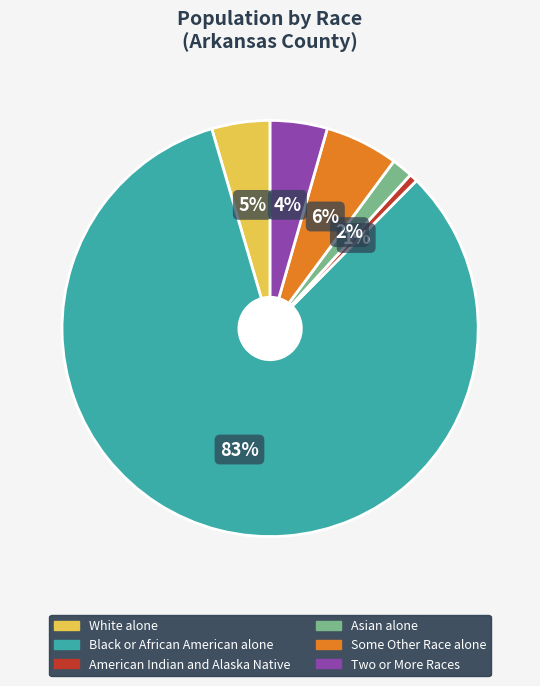

What percentage is the White alone slice, to the nearest percent?

5%